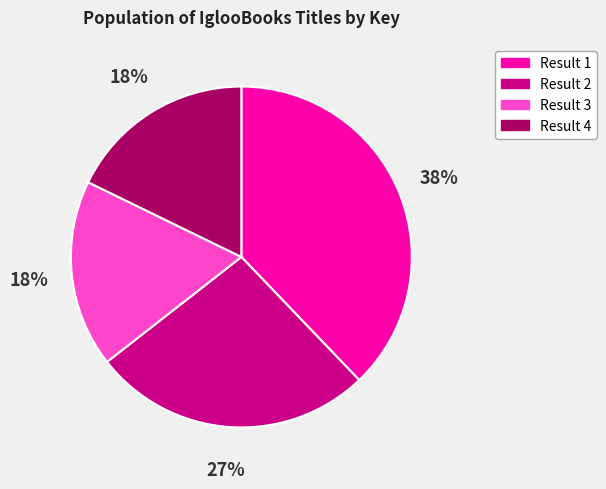

Does Result 2 account for over 50% of the chart?

No